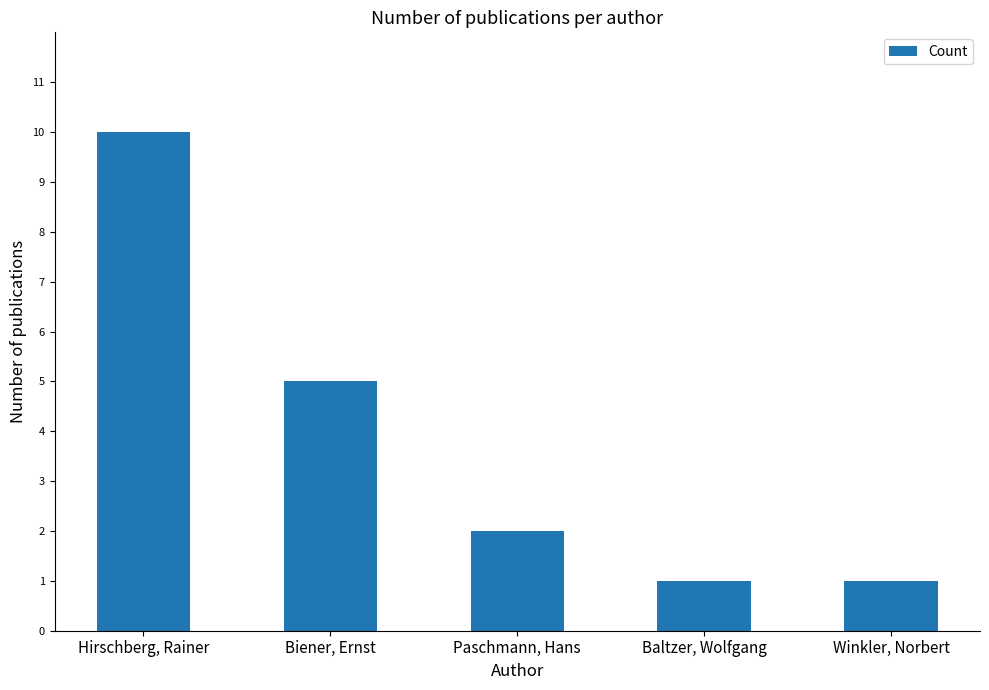

Which has a higher value, Baltzer, Wolfgang or Paschmann, Hans?

Paschmann, Hans